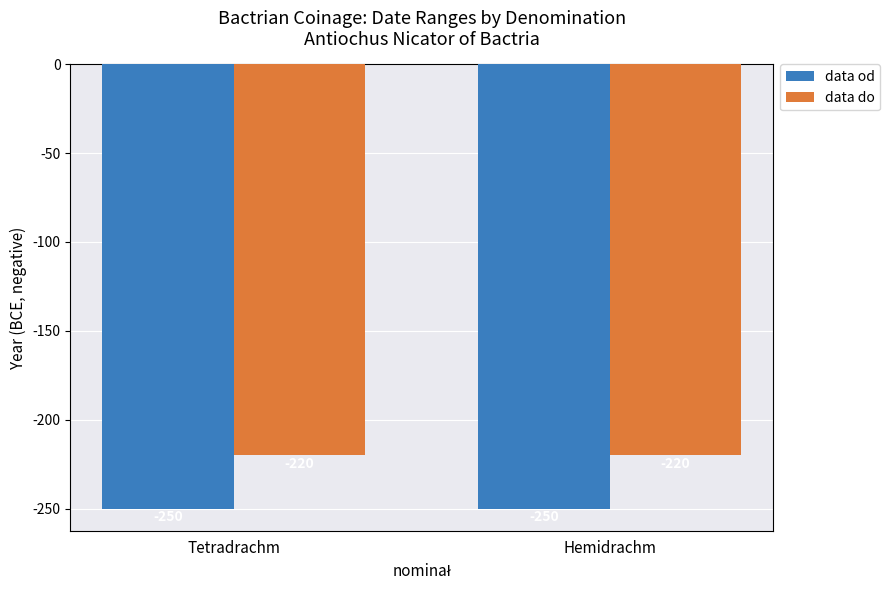

What is the spread (max minus min) of values at Tetradrachm?

30